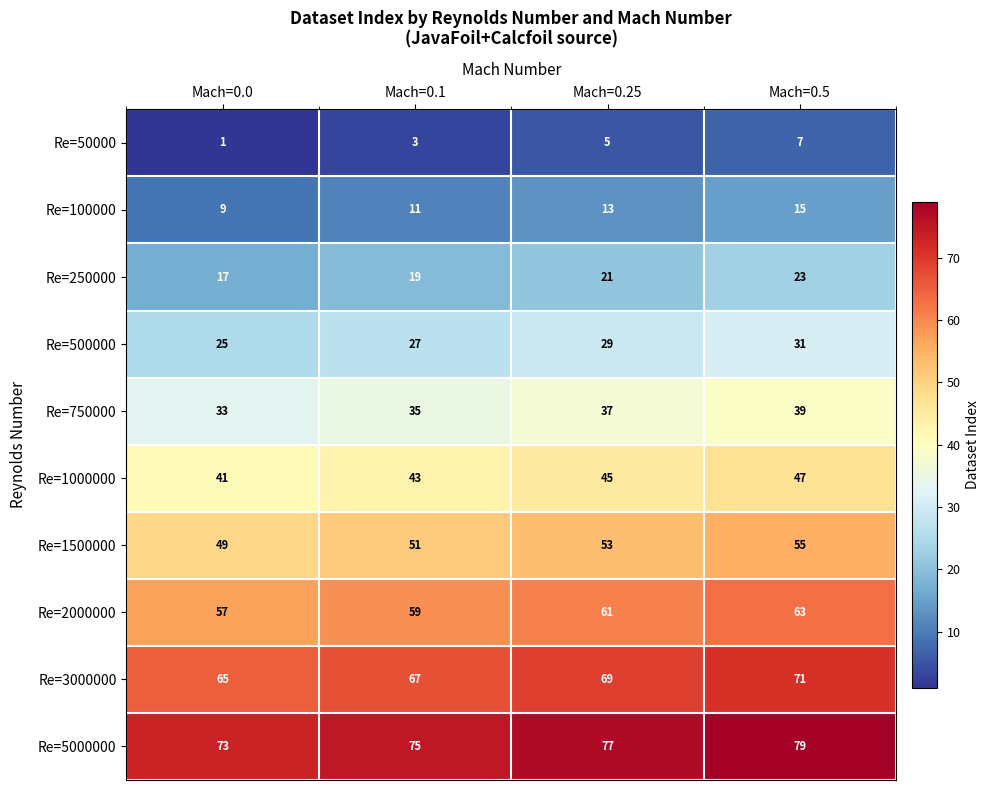

What is the difference between the maximum and minimum values in the Re=2000000 series?

6